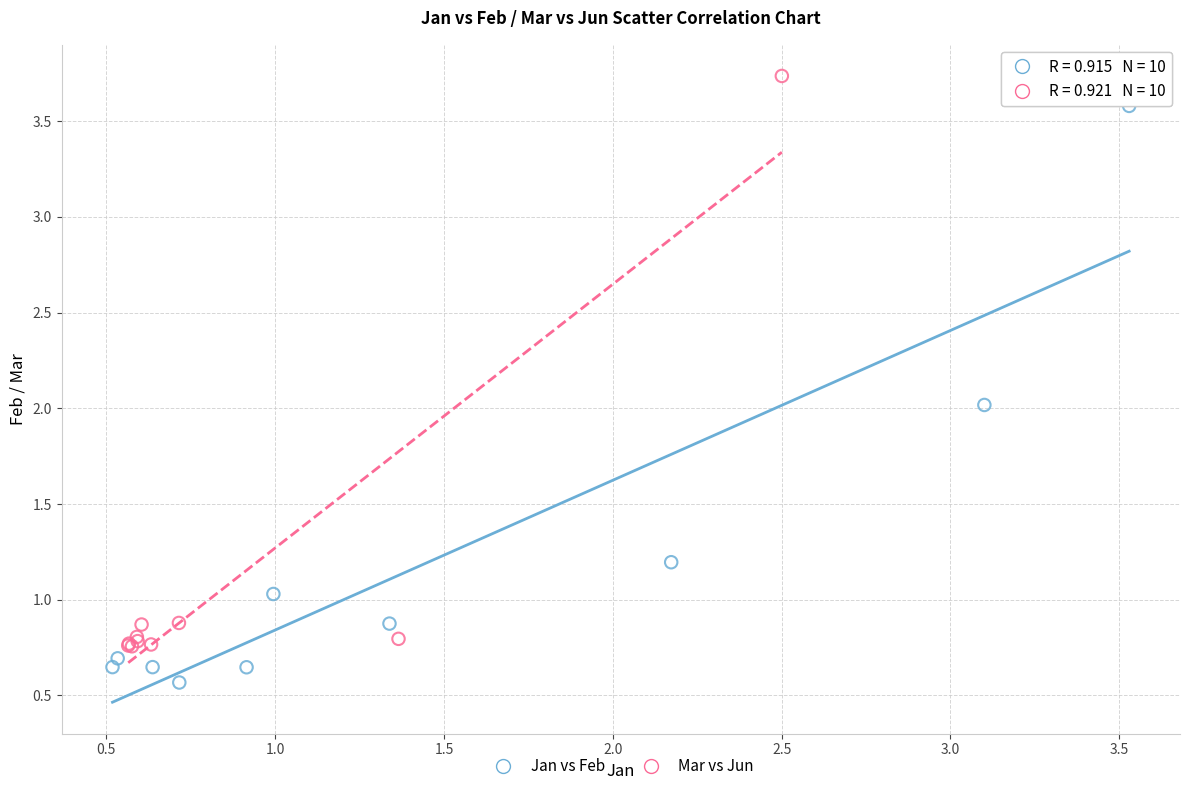

Which series reaches the minimum Y coordinate?

Jan vs Feb